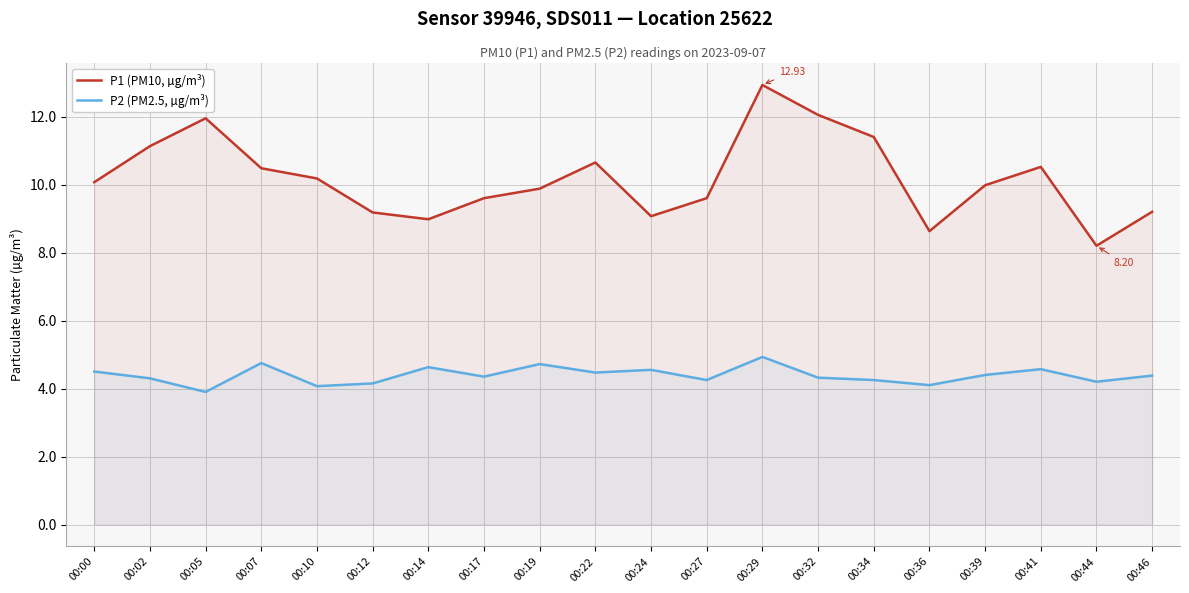

How many lines are shown in the chart?

2